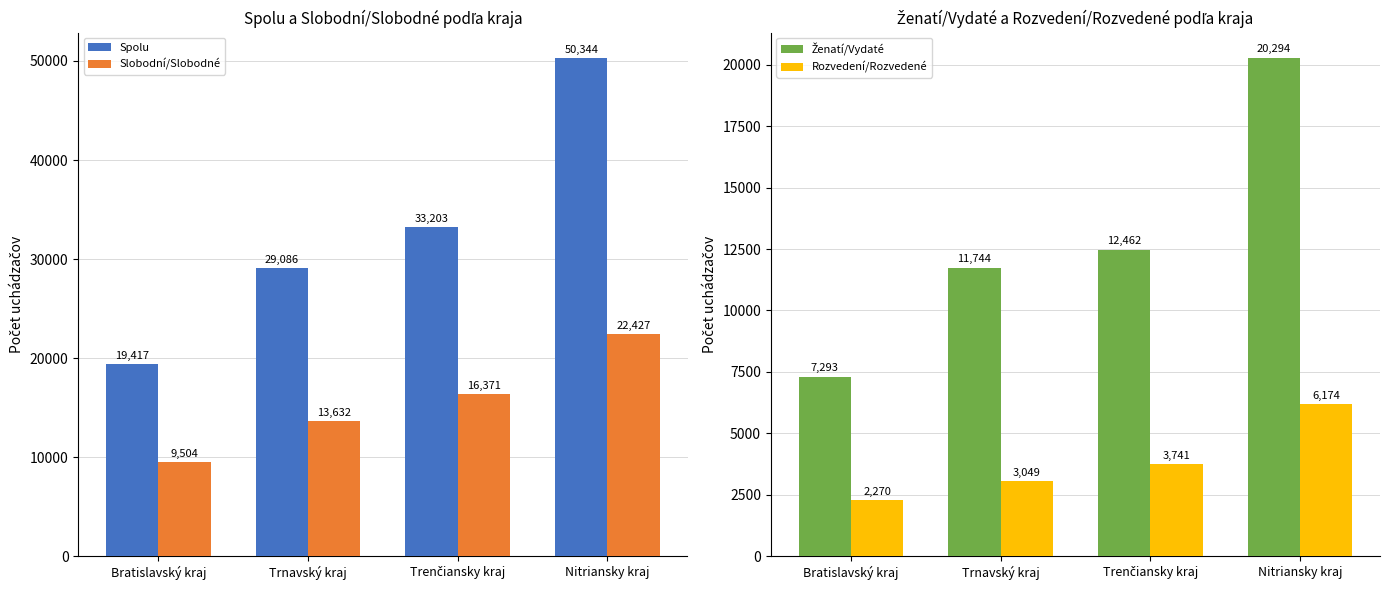

Is the value of Ženatí/Vydaté at Trenčiansky kraj greater than the value of Rozvedení/Rozvedené at Trnavský kraj?

Yes